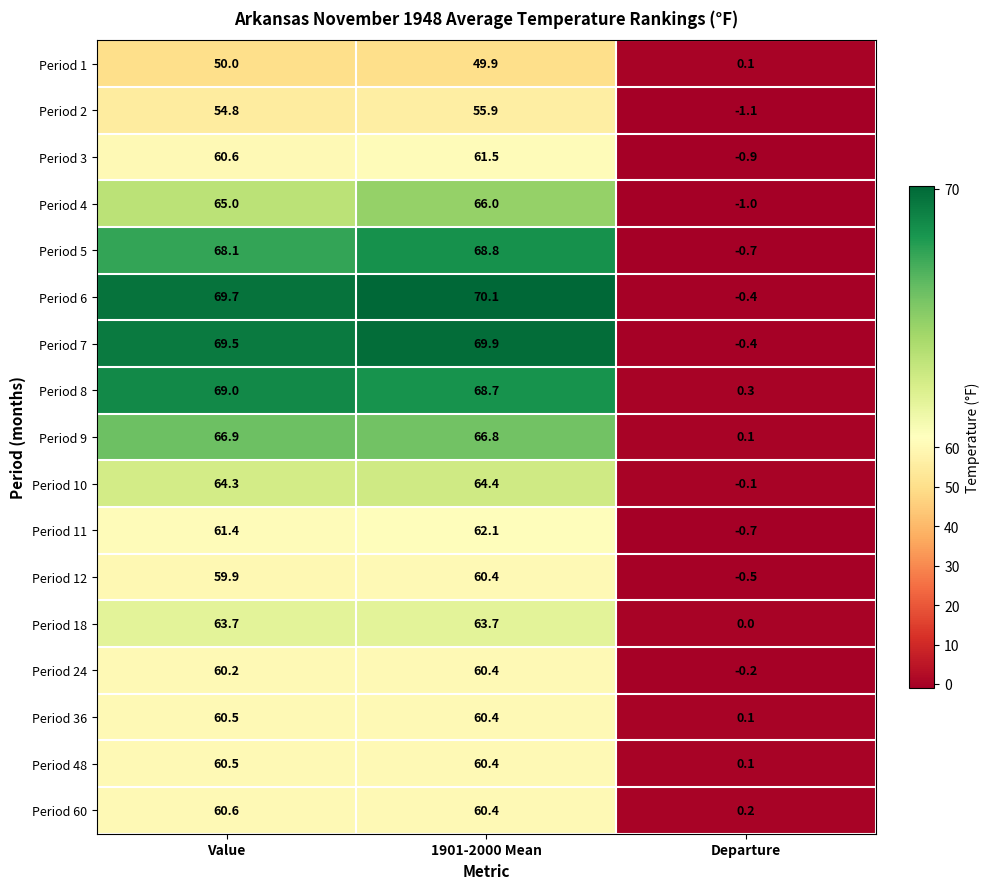

What is the difference between the maximum and minimum values in the Period 2 series?

57.0